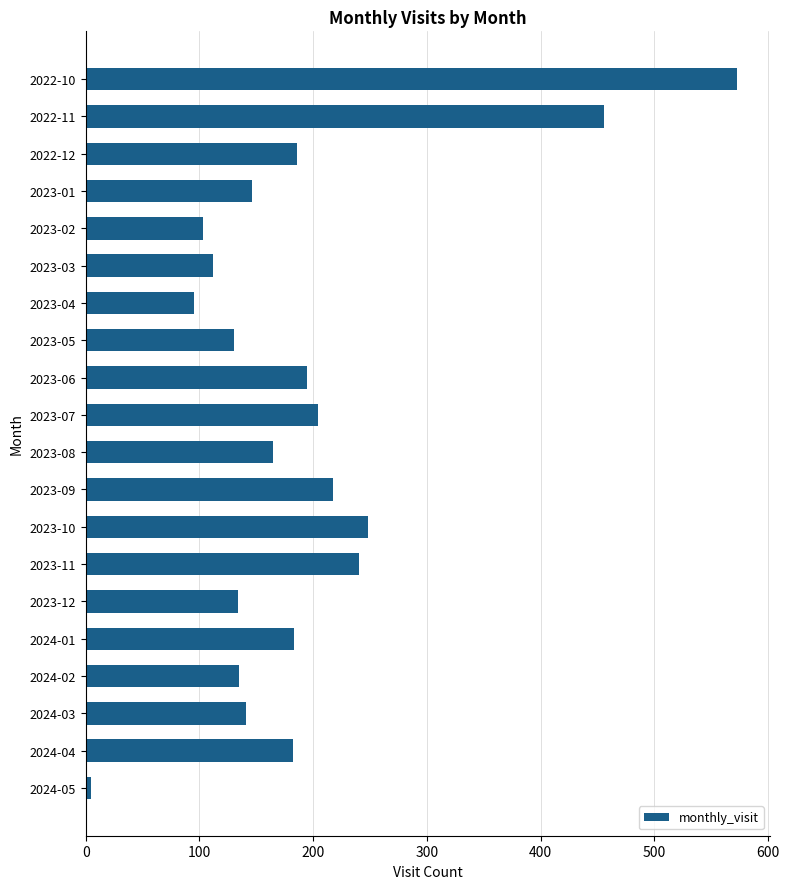

How many distinct data groups are displayed?

1